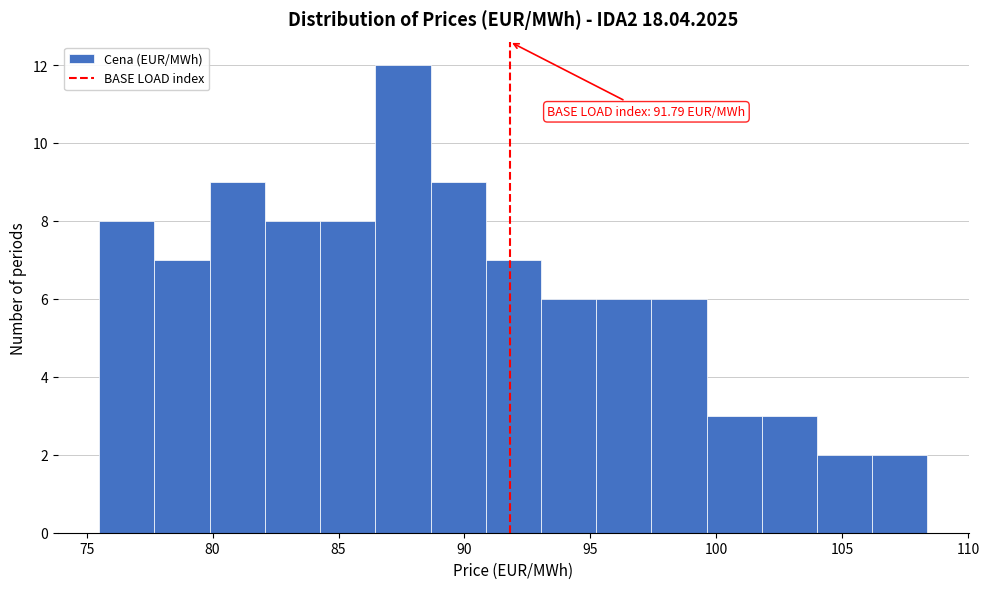

Which range on the x-axis has the tallest bar?

86.5 to 88.5